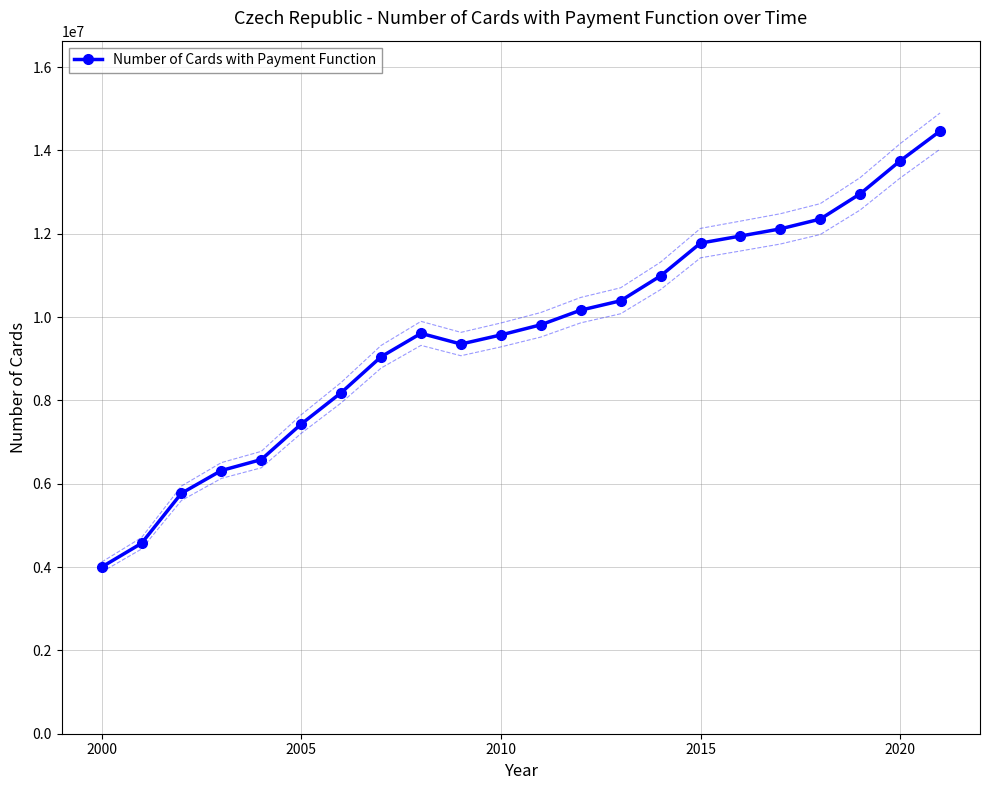

What is the lowest value of the Number of Cards with Payment Function series?

3999100